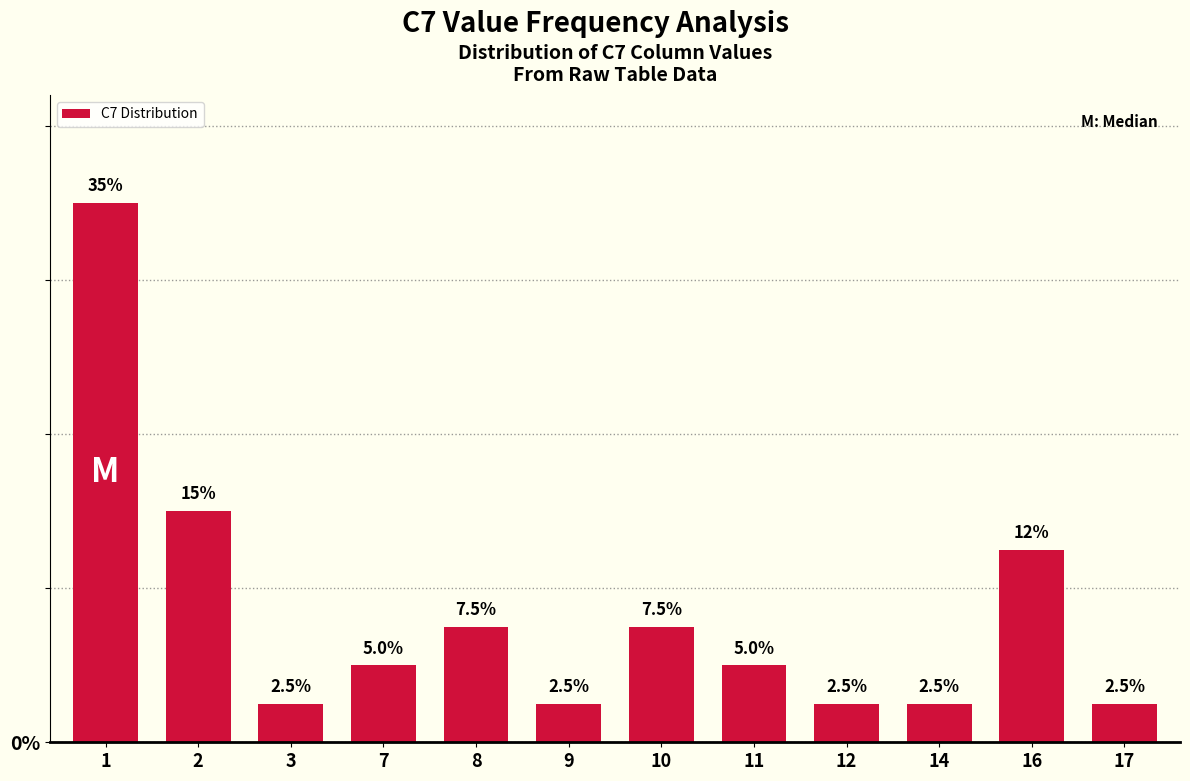

At which label is the value closest to 18?

2